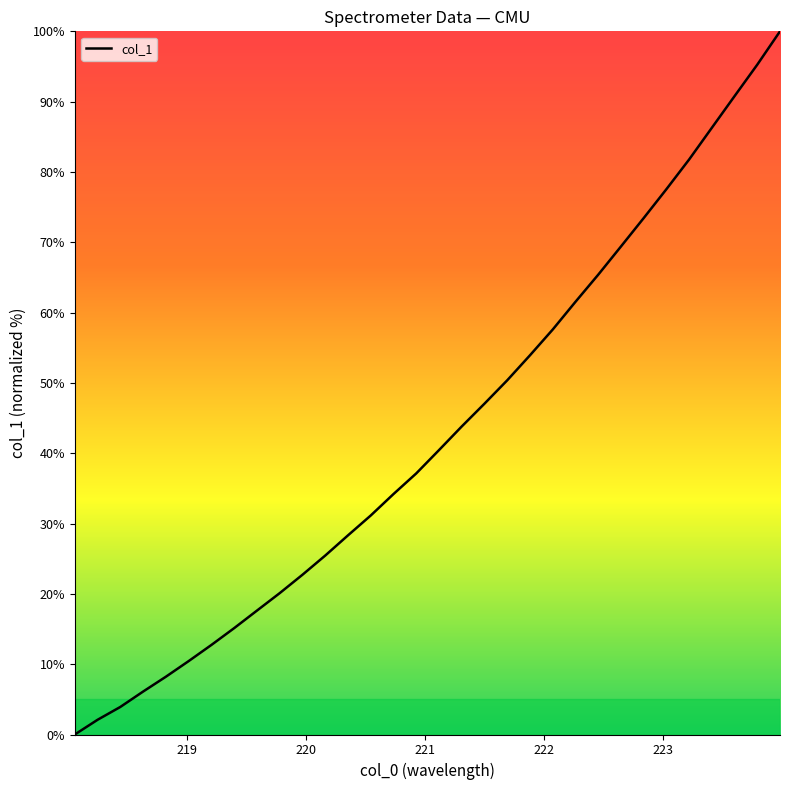

What is the difference between the second highest and minimum values?

95.3